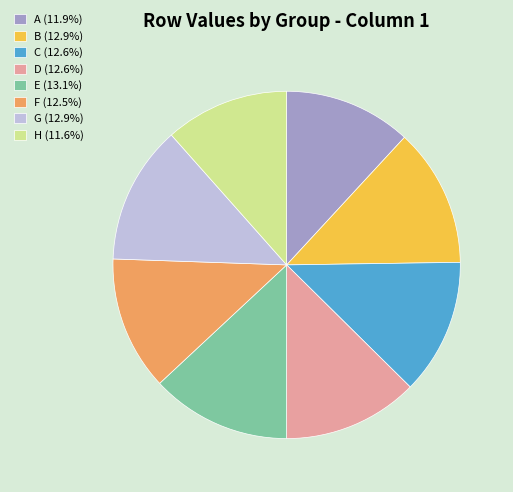

Is it true that E is 13% of the pie?

True